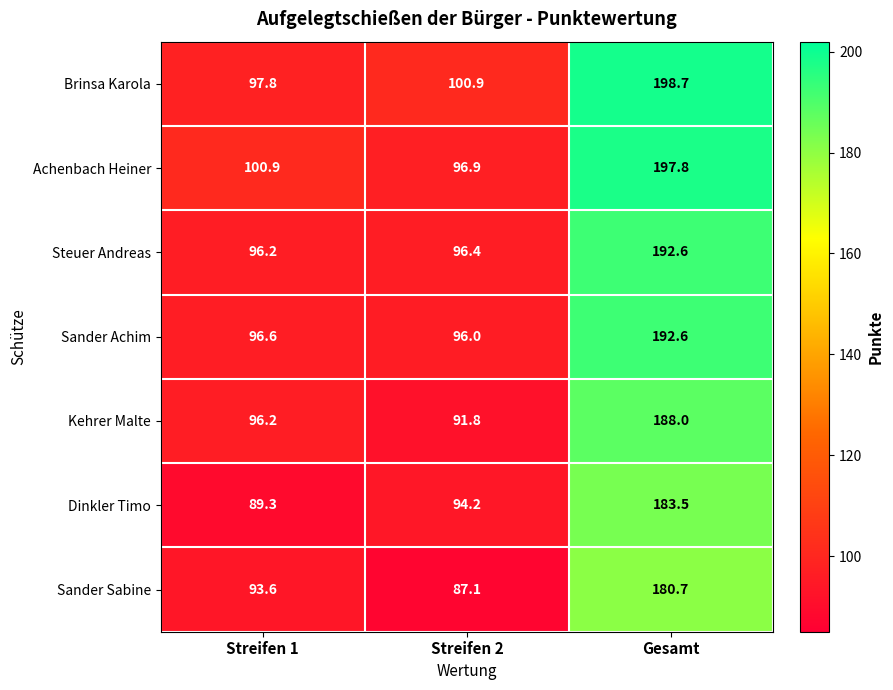

List the labels in order of Sander Sabine value, largest first.

Gesamt, Streifen 1, Streifen 2